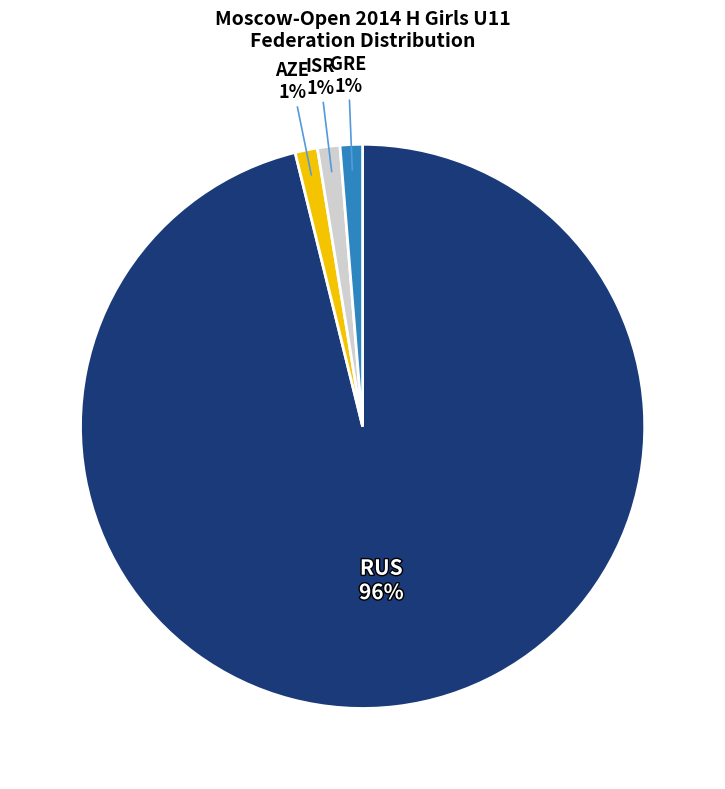

Is there a majority slice in this chart?

Yes